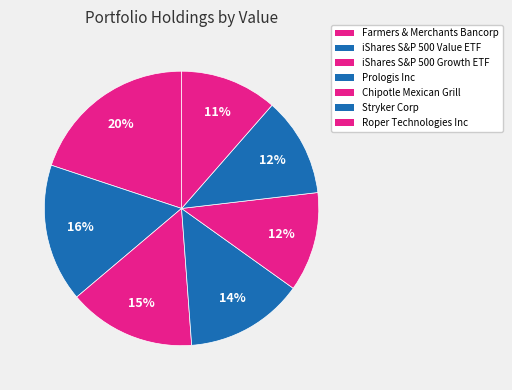

What percentage do iShares S&P 500 Growth ETF and Prologis Inc together represent?

29.0%